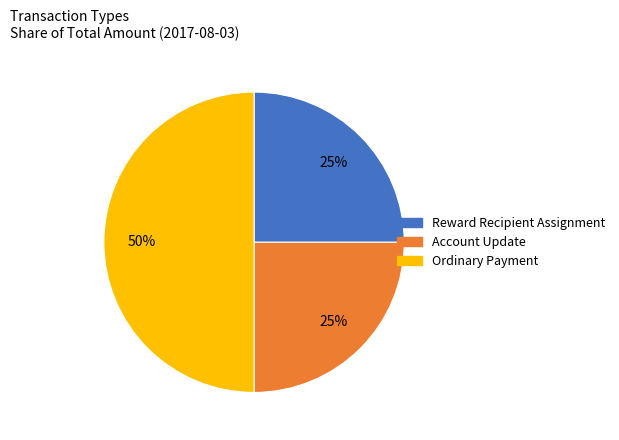

What is the largest slice in the pie chart?

Ordinary Payment